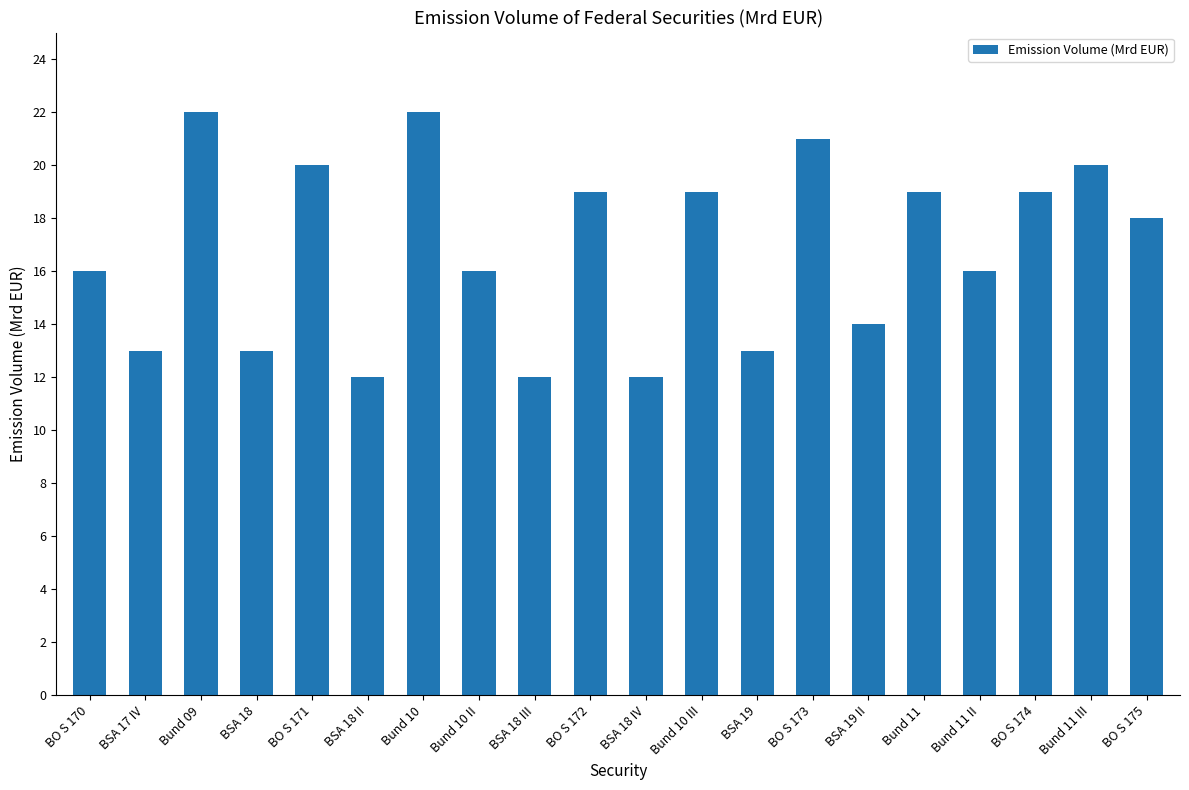

Count the number of categories in the chart.

20